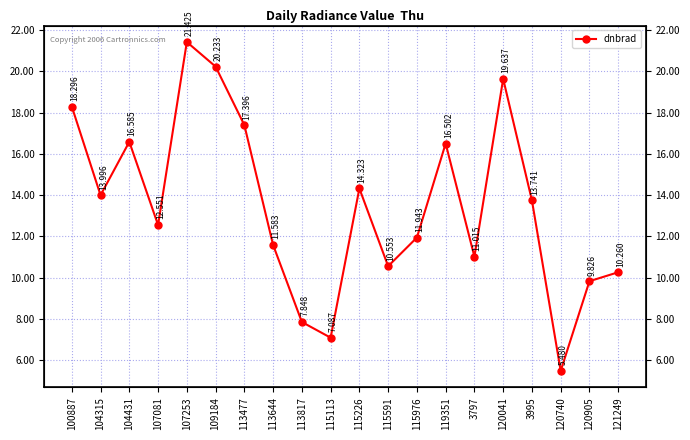

Rank the categories by value from lowest to highest.

120740, 115113, 113817, 120905, 121249, 115591, 3797, 113644, 115976, 107081, 3995, 104315, 115226, 119351, 104431, 113477, 100887, 120041, 109184, 107253